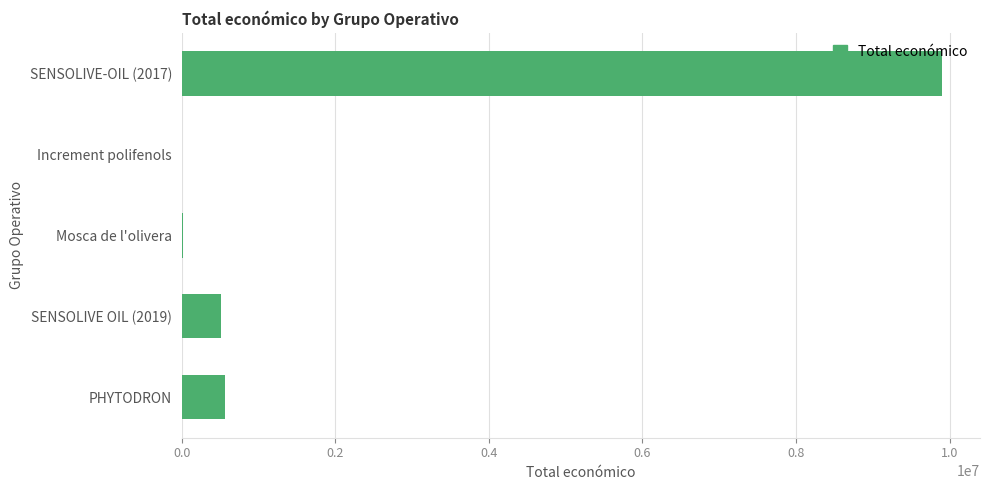

The value at SENSOLIVE-OIL (2017) is 9900193. True or false?

True